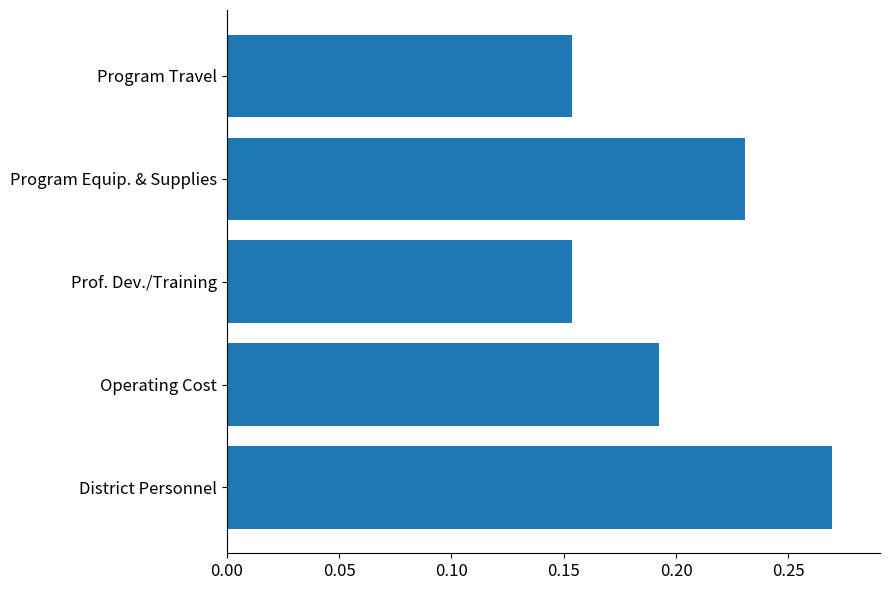

What is the change in value from Prof. Dev./Training to Program Equip. & Supplies?

+0.1